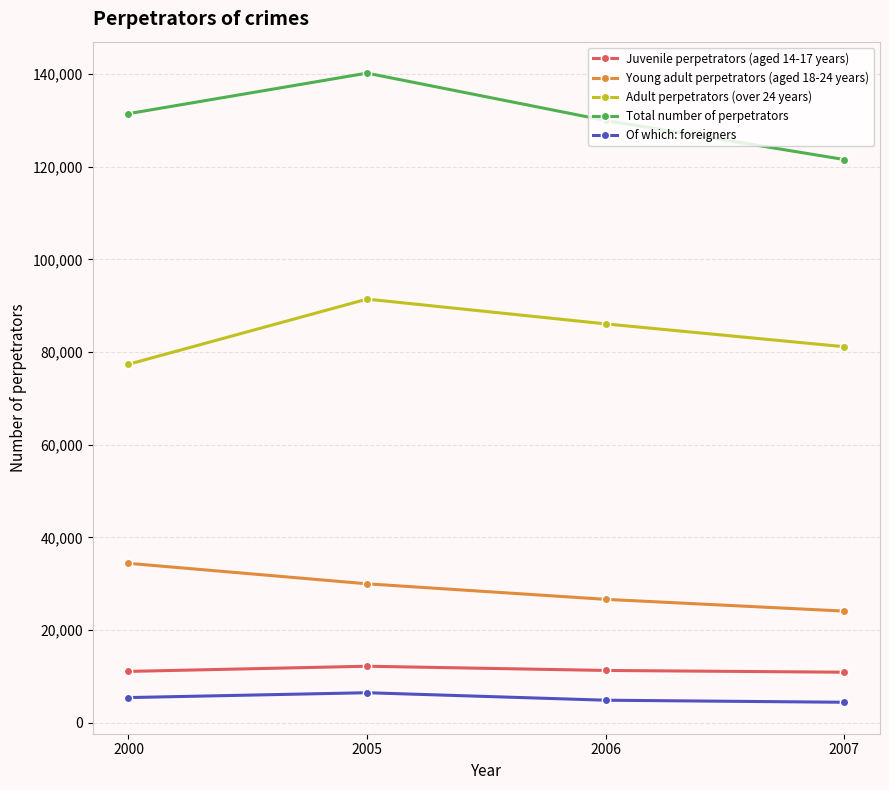

Read the Total number of perpetrators value at 2000.

131459